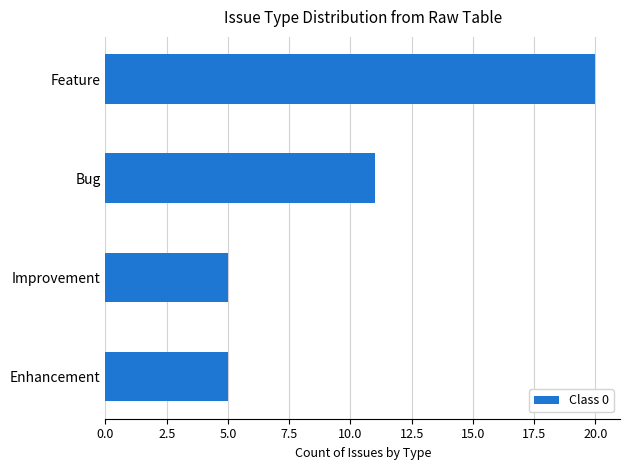

What is the difference between the values at Feature and Improvement?

15